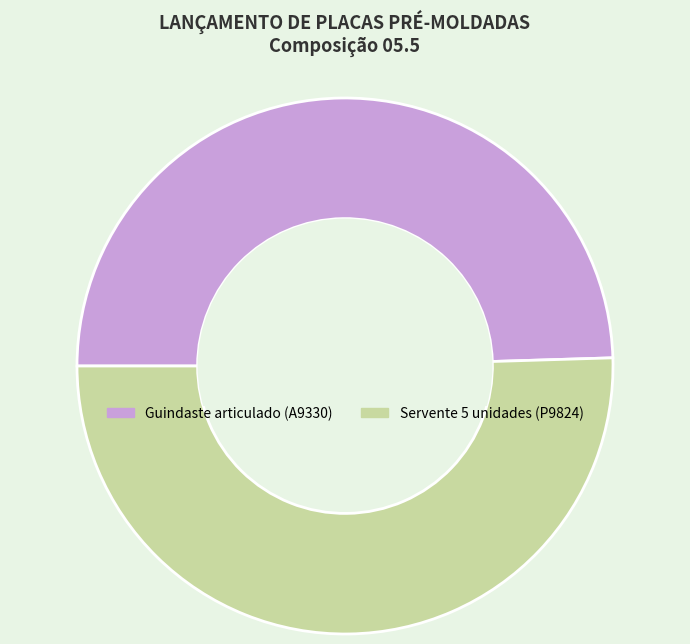

Do Guindaste articulado (A9330) and Servente 5 unidades (P9824) together represent more than half of the pie?

Yes